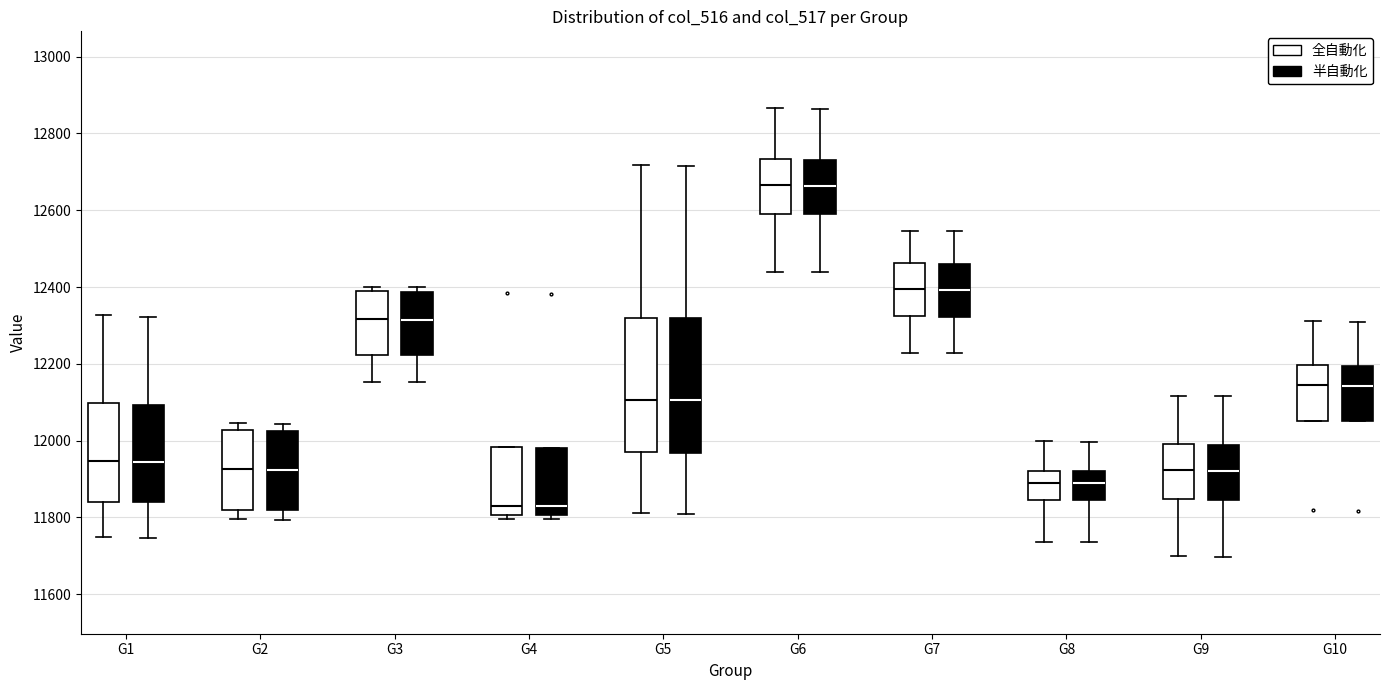

Reading left to right, transcribe this box plot: for each box, give where its median line is, the range the box spans, and where its two whiskers end, as read against the y-axis. The values are not printed on the chart, so give them approximately, as read against the axis.

G1 (全自動化): median 11940, box 11840 to 12100, whiskers 11740 to 12320
G1 (半自動化): median 11940, box 11840 to 12100, whiskers 11740 to 12320
G2 (全自動化): median 11920, box 11820 to 12020, whiskers 11800 to 12040
G2 (半自動化): median 11920, box 11820 to 12020, whiskers 11800 to 12040
G3 (全自動化): median 12320, box 12220 to 12380, whiskers 12160 to 12400
G3 (半自動化): median 12320, box 12220 to 12380, whiskers 12160 to 12400
G4 (全自動化): median 11820, box 11800 to 11980, whiskers 11800 (just below the box's lower edge) to 11980
G4 (半自動化): median 11820, box 11800 to 11980, whiskers 11800 (just below the box's lower edge) to 11980
G5 (全自動化): median 12100, box 11980 to 12320, whiskers 11820 to 12720
G5 (半自動化): median 12100, box 11960 to 12320, whiskers 11800 to 12720
G6 (全自動化): median 12660, box 12600 to 12740, whiskers 12440 to 12860
G6 (半自動化): median 12660, box 12580 to 12740, whiskers 12440 to 12860
G7 (全自動化): median 12400, box 12320 to 12460, whiskers 12220 to 12540
G7 (半自動化): median 12400, box 12320 to 12460, whiskers 12220 to 12540
G8 (全自動化): median 11880, box 11840 to 11920, whiskers 11740 to 12000
G8 (半自動化): median 11880, box 11840 to 11920, whiskers 11740 to 12000
G9 (全自動化): median 11920, box 11840 to 12000, whiskers 11700 to 12120
G9 (半自動化): median 11920, box 11840 to 11980, whiskers 11700 to 12120
G10 (全自動化): median 12140, box 12060 to 12200, whiskers 12060 to 12320
G10 (半自動化): median 12140, box 12060 to 12200, whiskers 12060 to 12300